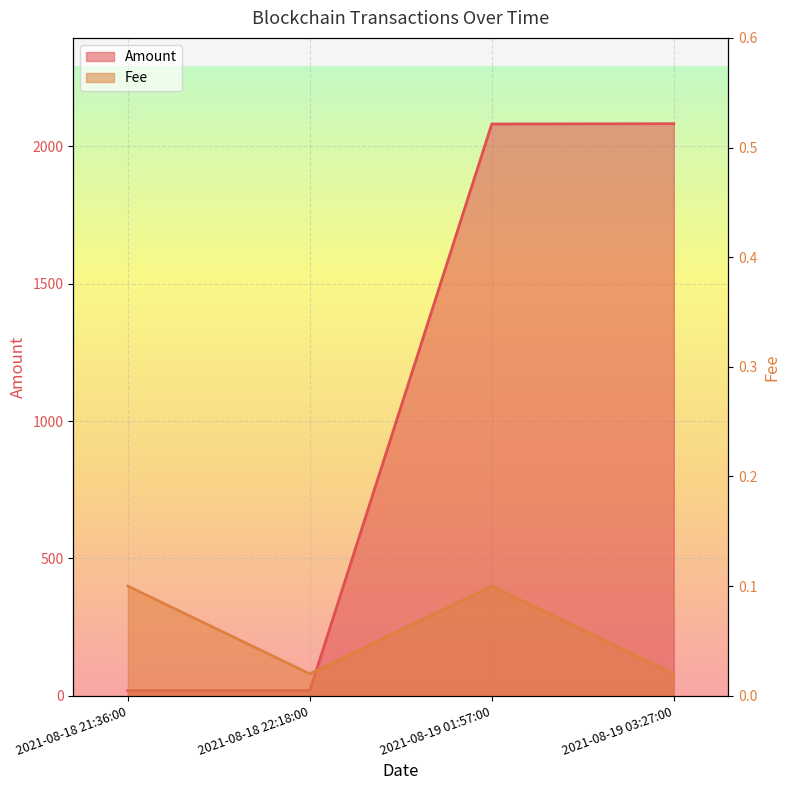

Which series has the largest range (max minus min)?

Amount